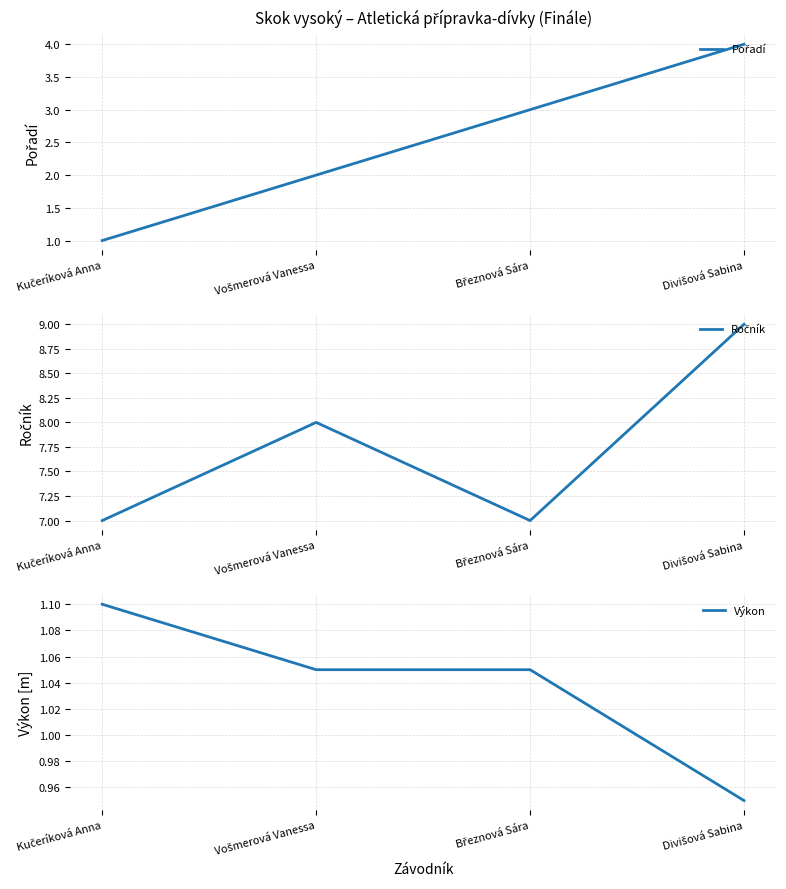

What is the total value across all series at Divišová Sabina?

13.9